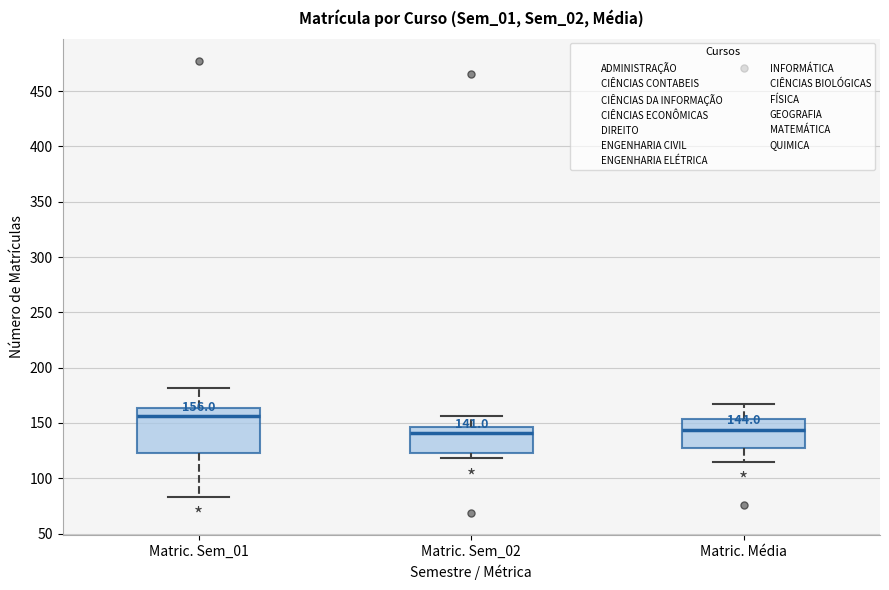

Which box's median line is the highest?

Matric. Sem_01